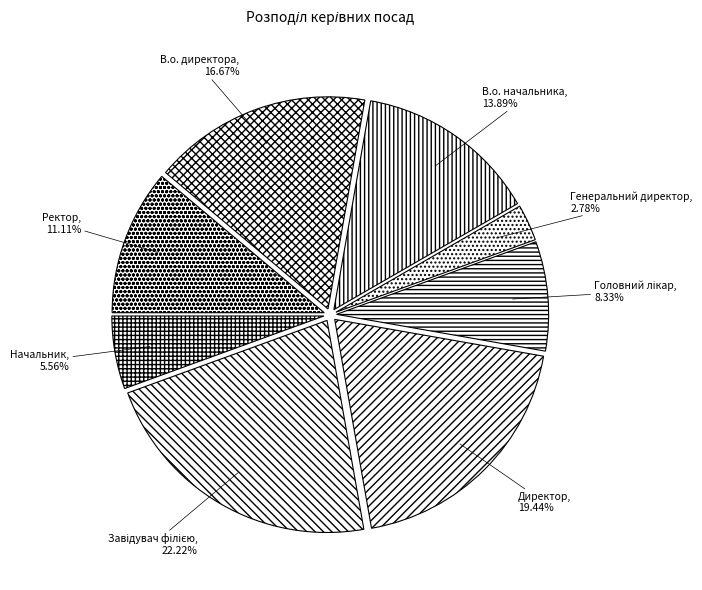

To the nearest percent, what portion does Генеральний директор represent?

3%